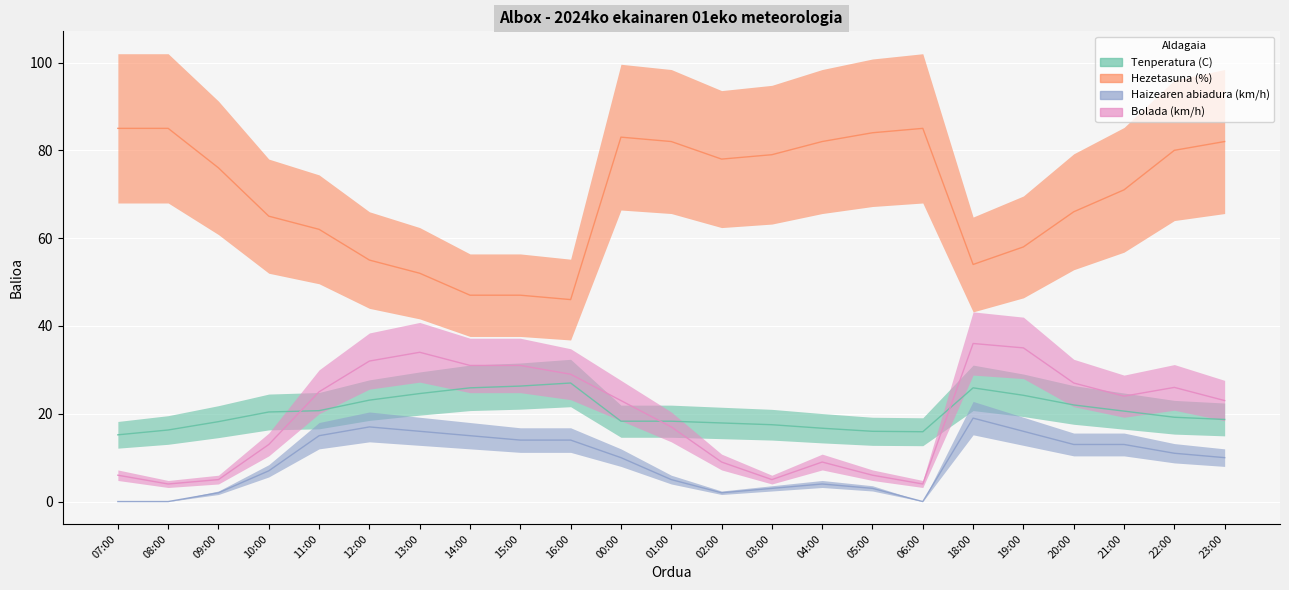

Which category has the lowest value in the Hezetasuna (%) series?

16:00